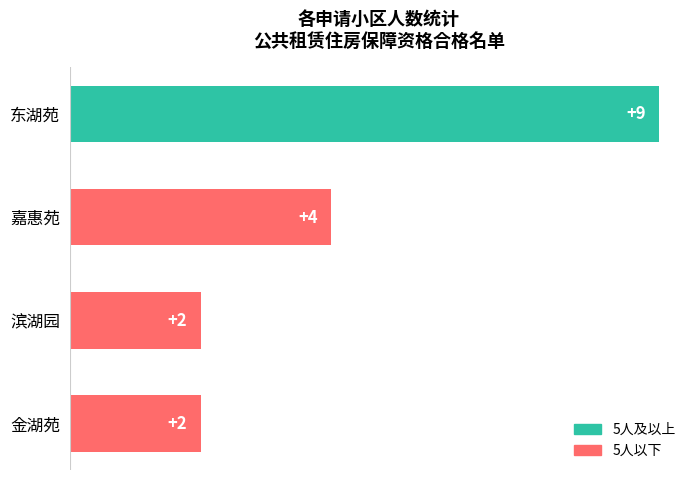

Count the values in the range 2 to 9.

4